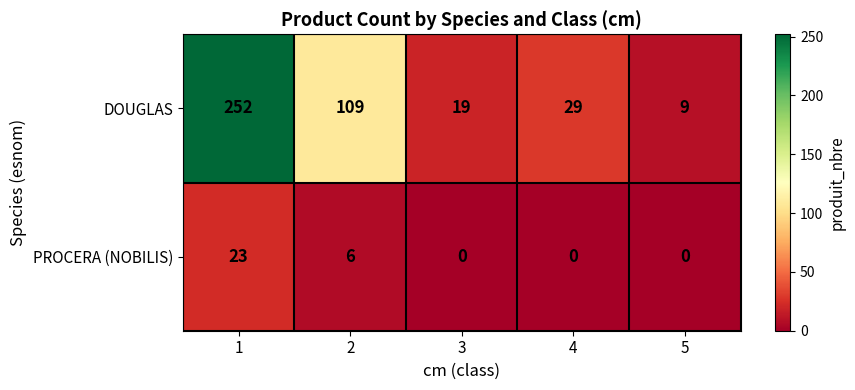

Between 1 and 2, which series saw the biggest shift?

DOUGLAS